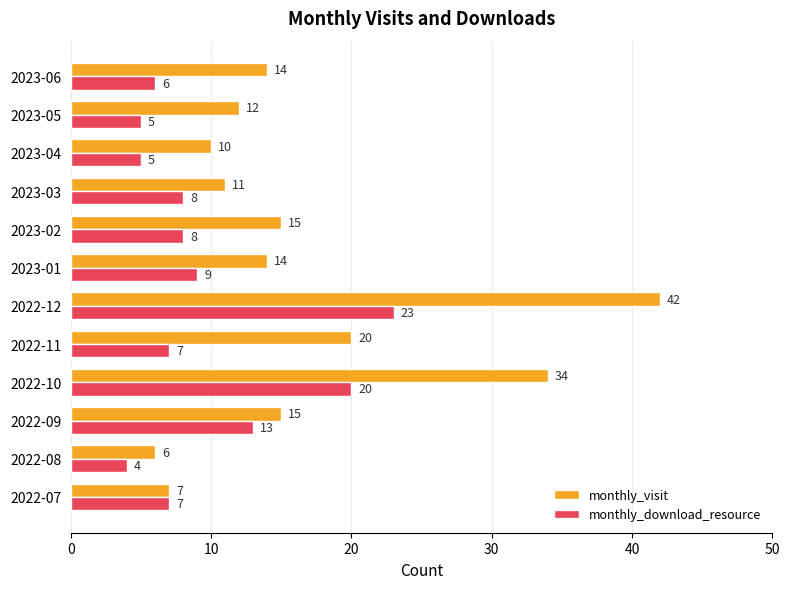

At which label is monthly_visit closest to 24?

2022-11